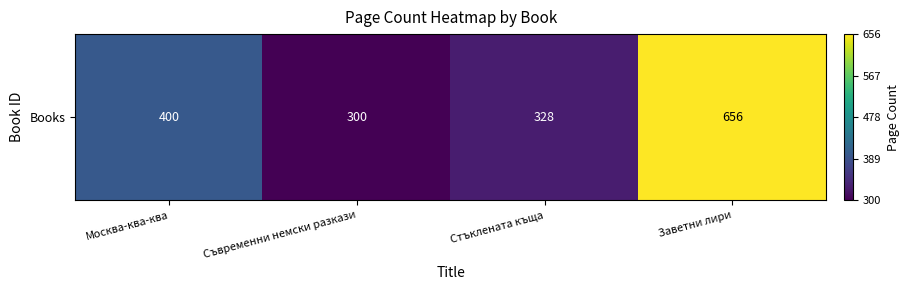

How many values are below 400?

2